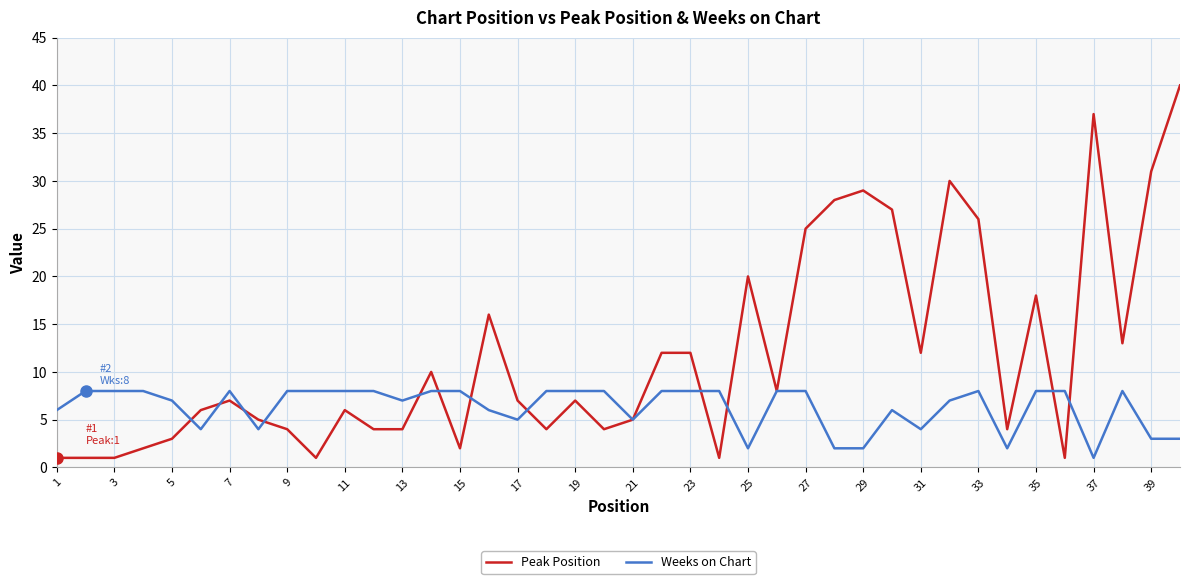

What is the highest value of the Peak Position series?

40